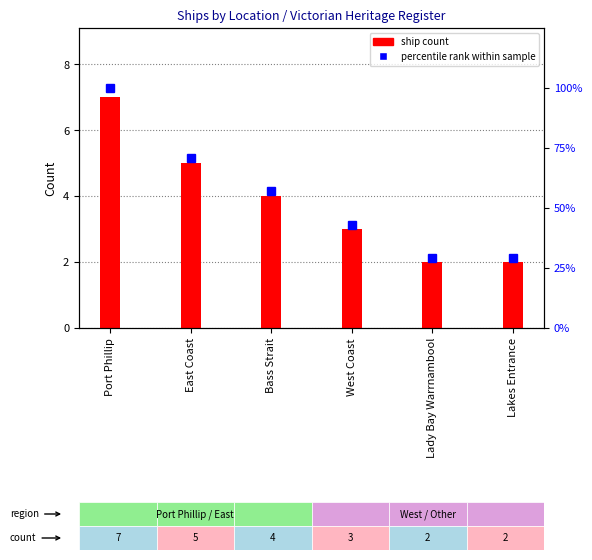

What are all the series names shown in the legend?

ship count, percentile rank within sample